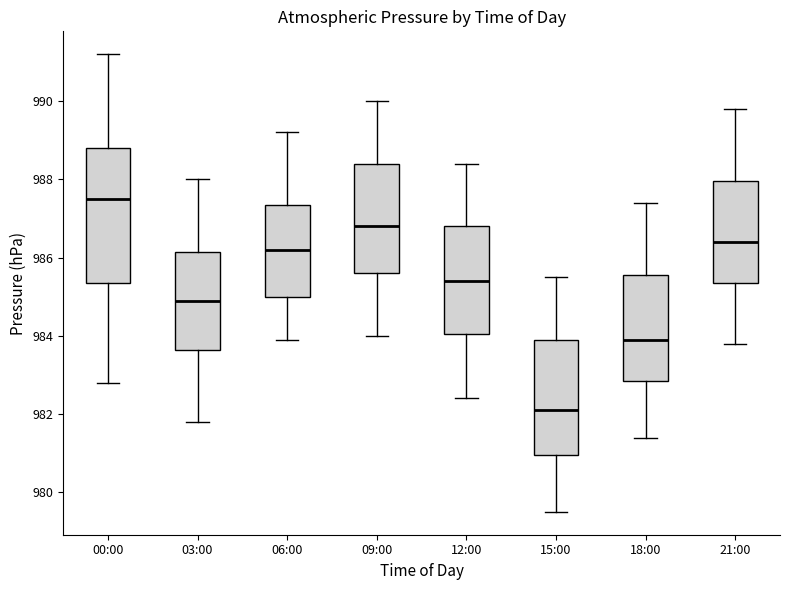

Where is the lower edge of the box for 12:00 on the y-axis? The values are not printed on the chart, so give them approximately, as read against the axis.

984.0